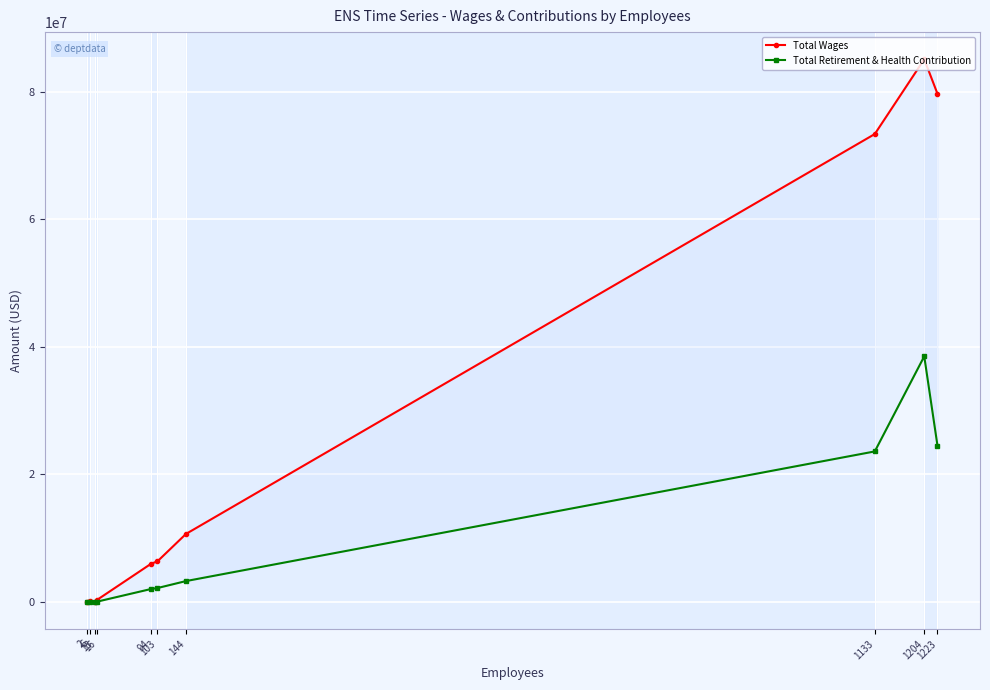

Reading left to right, transcribe all the data shown in this chart.

Total Wages: 59986.2	207911.8	21702.6	298761.8	5996954.5	6362791.7	10666243.8	73385422.2	85113755.3	79699603.5
Total Retirement & Health Contribution: 4667.6	-432.4	1034.7	38835.0	2035154.4	2179463.4	3274757.6	23608797.4	38520687.1	24517213.9